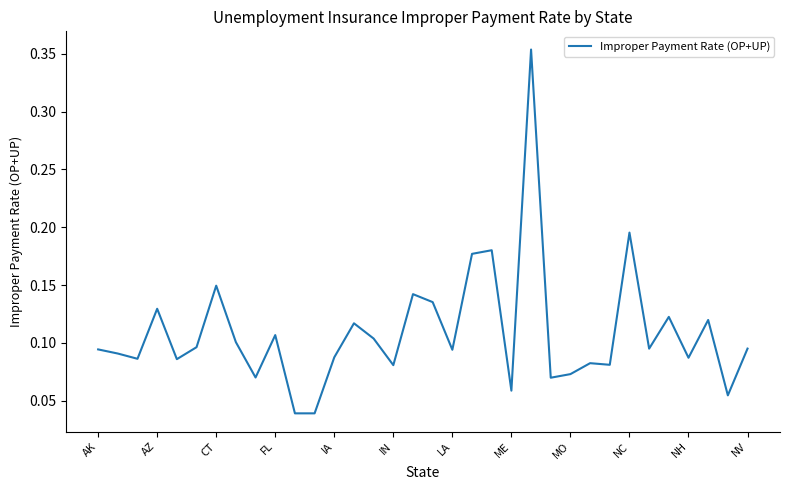

What is the difference between the maximum and minimum values?

0.3